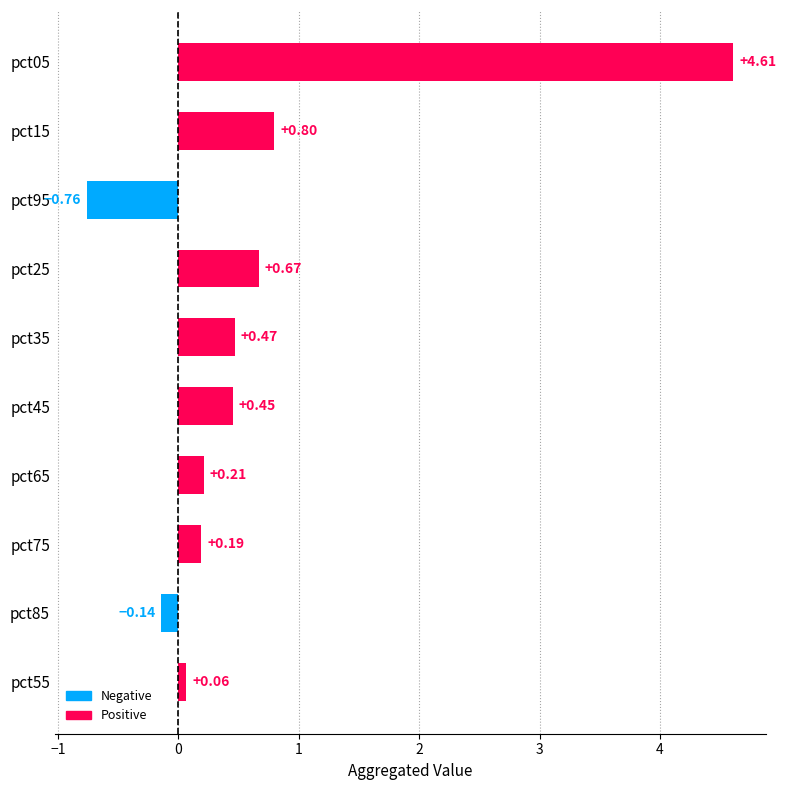

List the labels in order of value, largest first.

pct05, pct15, pct25, pct35, pct45, pct65, pct75, pct55, pct85, pct95